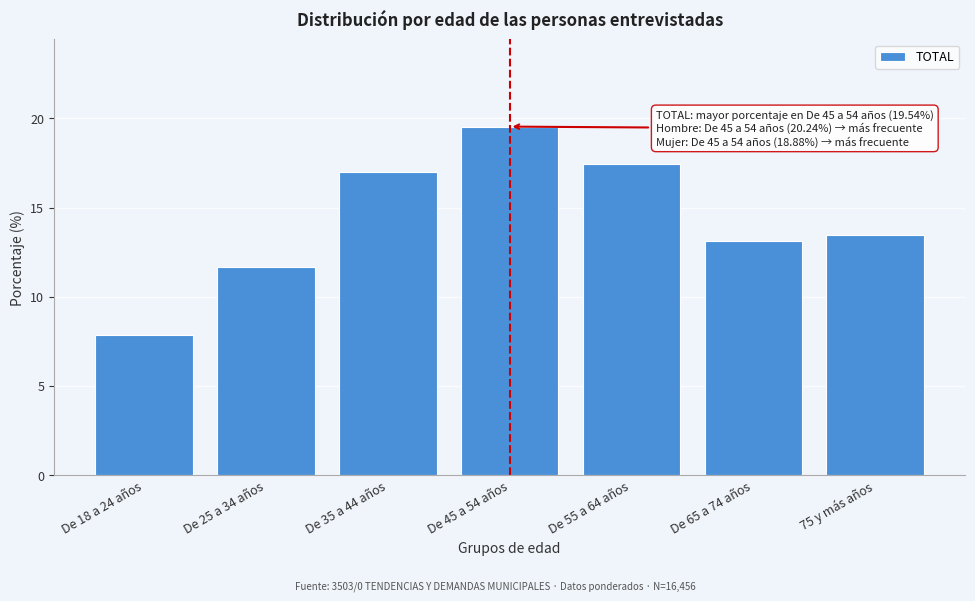

Reading right to left, transcribe all the data shown in this chart.

75 y más años=13.5	De 65 a 74 años=13.1	De 55 a 64 años=17.4	De 45 a 54 años=19.5	De 35 a 44 años=17.0	De 25 a 34 años=11.6	De 18 a 24 años=7.8